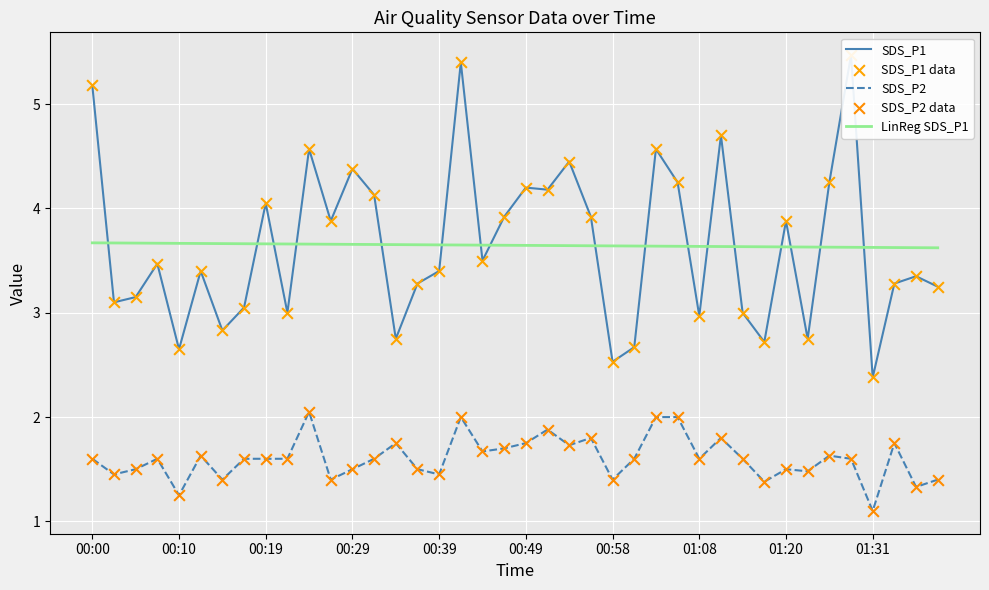

At how many categories does at least one series exceed 1?

40